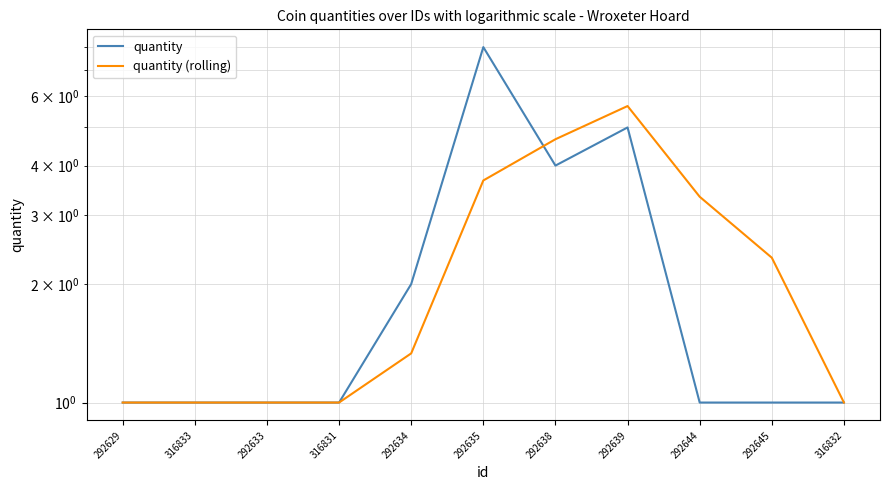

Reading left to right, list all the values displayed in this chart.

quantity: 292629=1.0	316833=1.0	292633=1.0	316831=1.0	292634=2.0	292635=8.0	292638=4.0	292639=5.0	292644=1.0	292645=1.0	316832=1.0
quantity (rolling): 292629=1.0	316833=1.0	292633=1.0	316831=1.0	292634=1.3	292635=3.7	292638=4.7	292639=5.7	292644=3.3	292645=2.3	316832=1.0